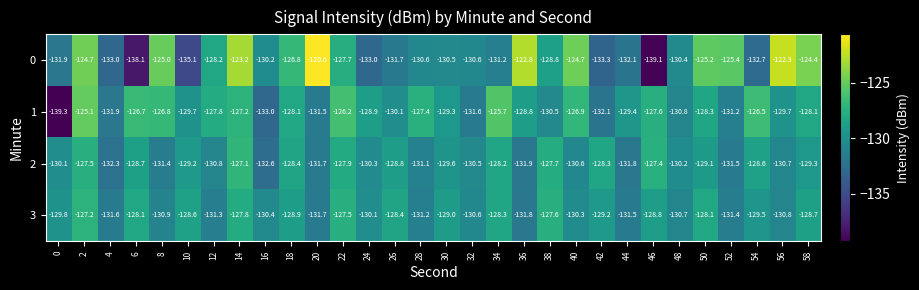

What is the minimum value for 0?

-139.1